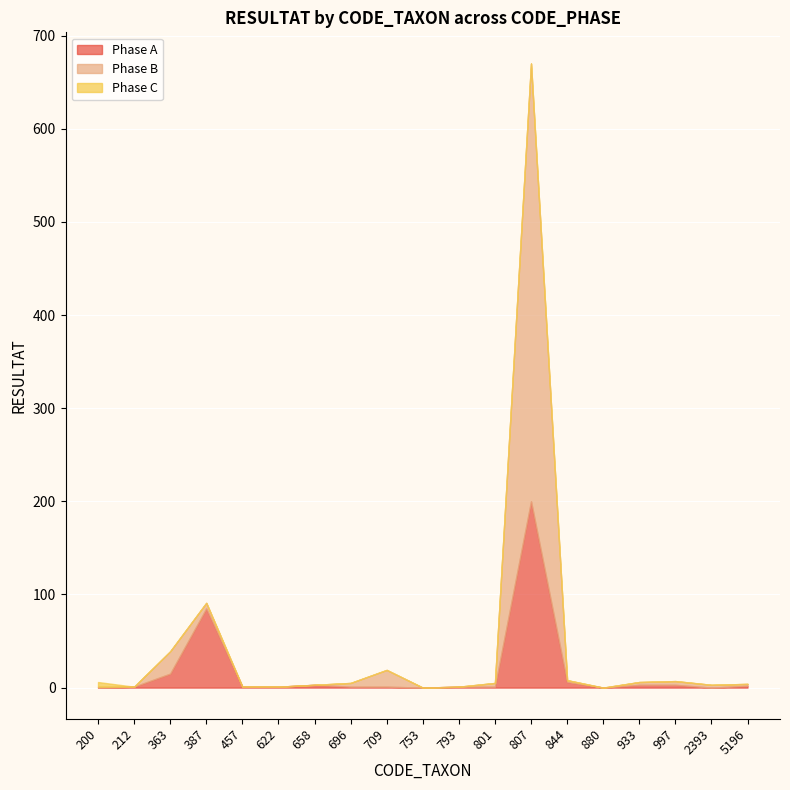

Rank the series by their maximum value, from lowest to highest.

Phase C, Phase A, Phase B